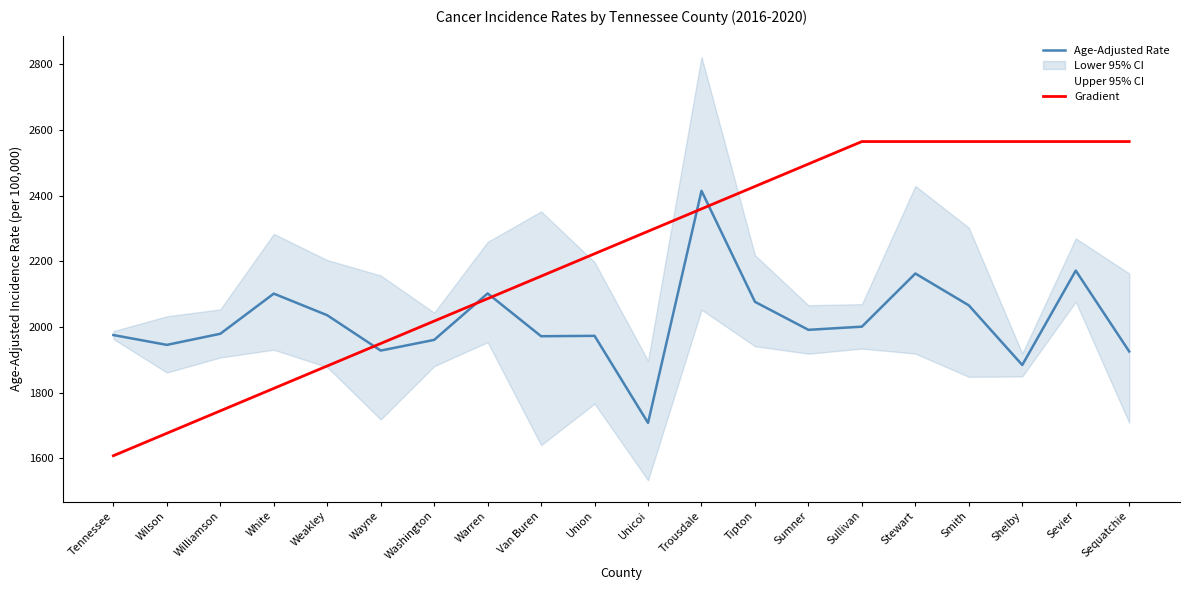

After their last crossing, which series has the higher values: Age-Adjusted Rate or Gradient?

Gradient